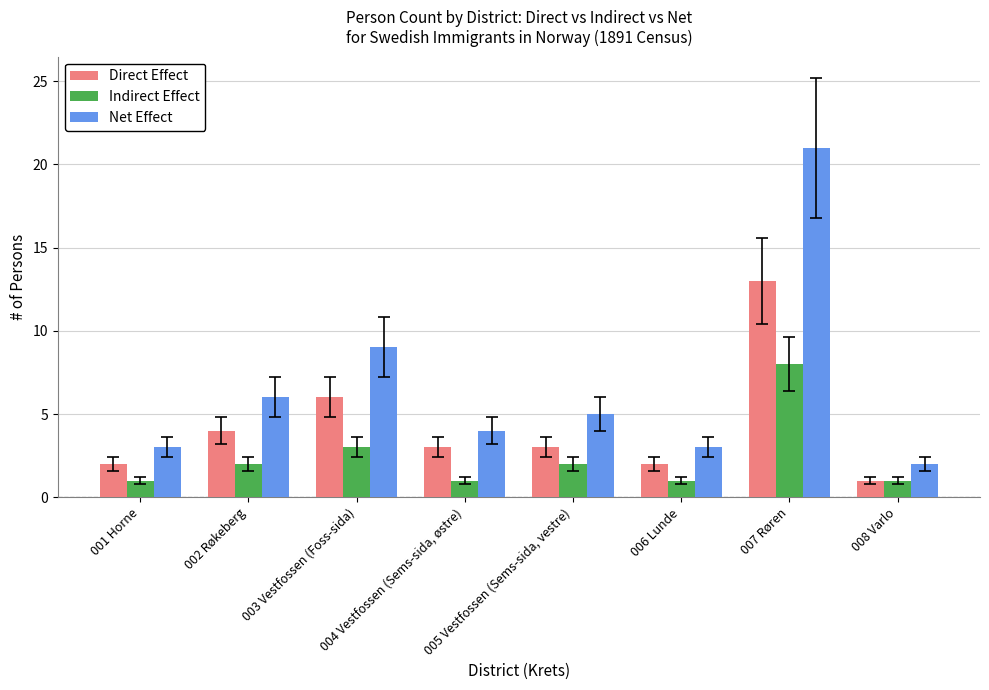

Which series has the largest total across all categories?

Net Effect